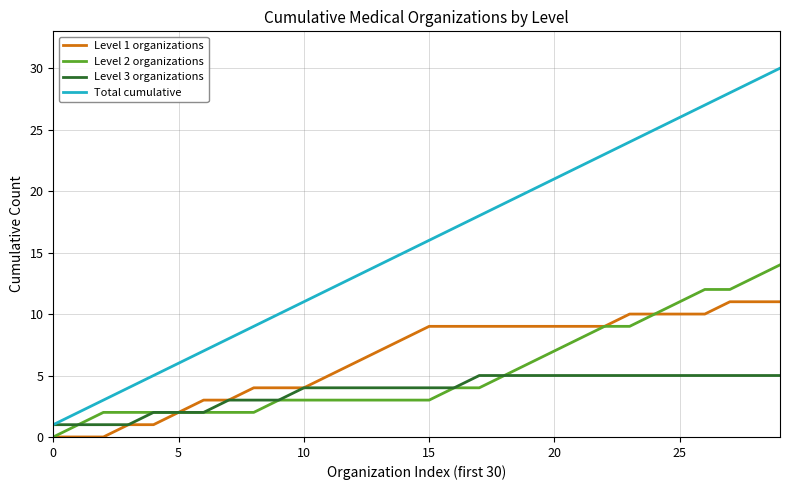

Rank the series by their maximum value, from lowest to highest.

Level 3 organizations, Level 1 organizations, Level 2 organizations, Total cumulative